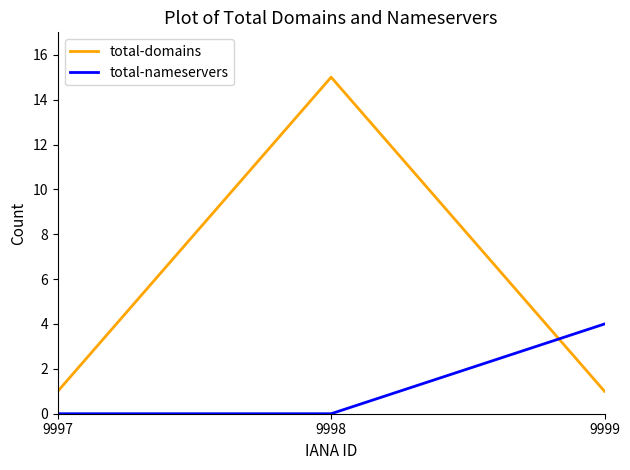

Does the chart display data point markers on the line(s)?

No